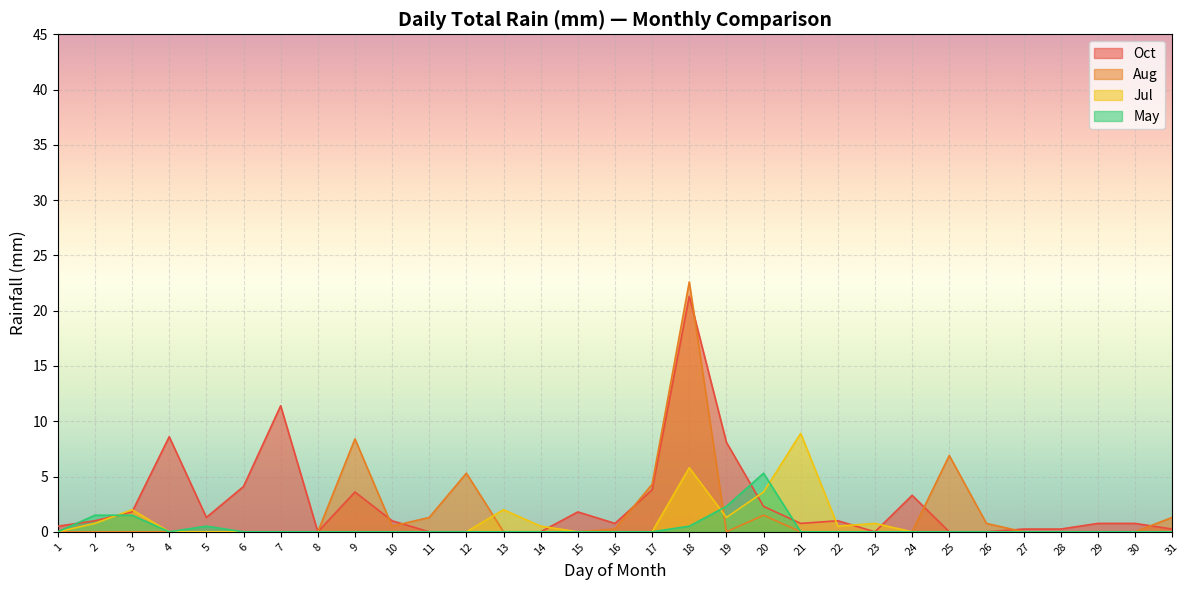

The May series shows 0.0 at 17. True or false?

True